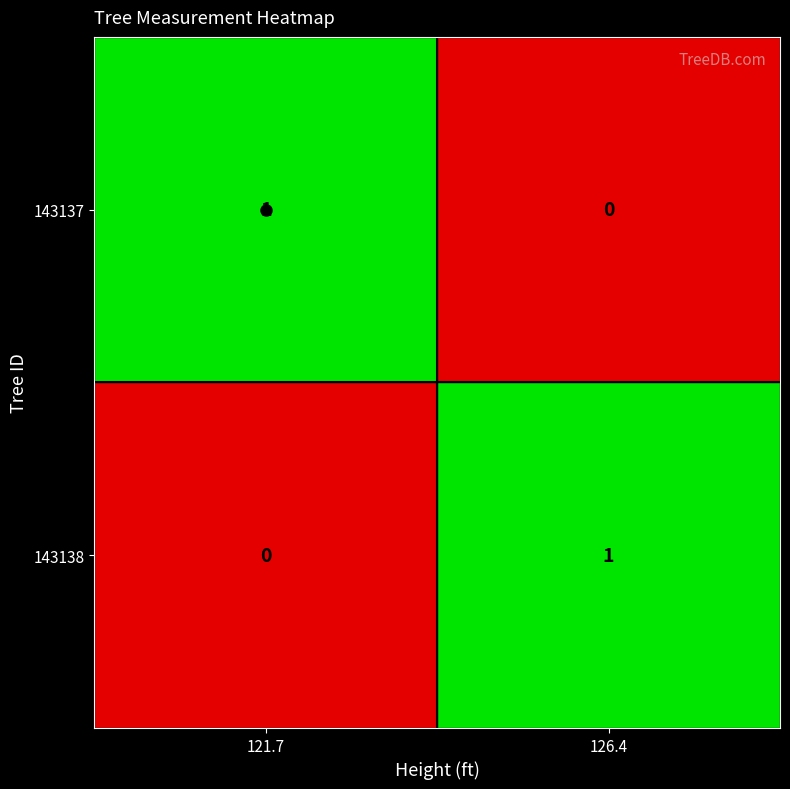

Is the value of 143137 at 121.7 greater than the value of 143138 at 121.7?

Yes